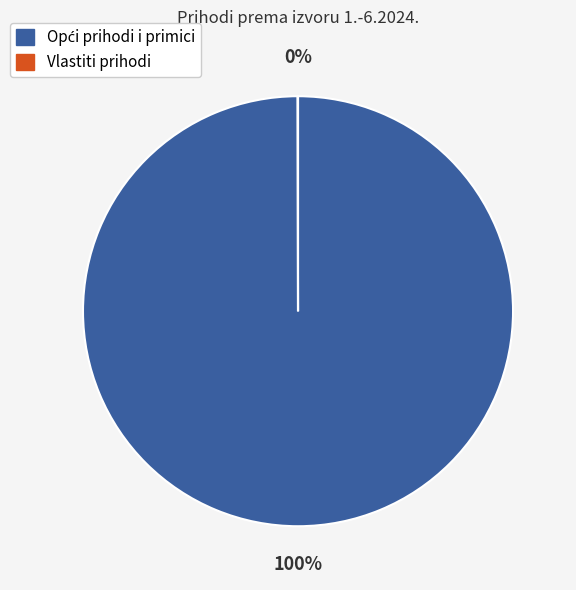

To the nearest percent, what is the average slice percentage?

50%